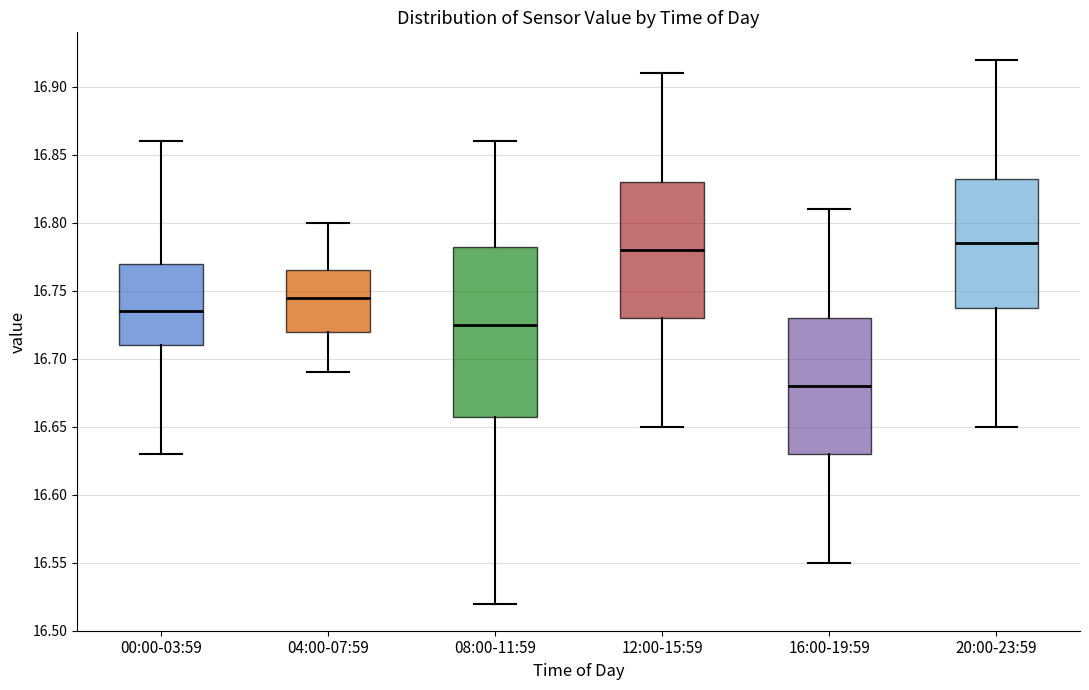

Which box has the lowest median line?

16:00-19:59